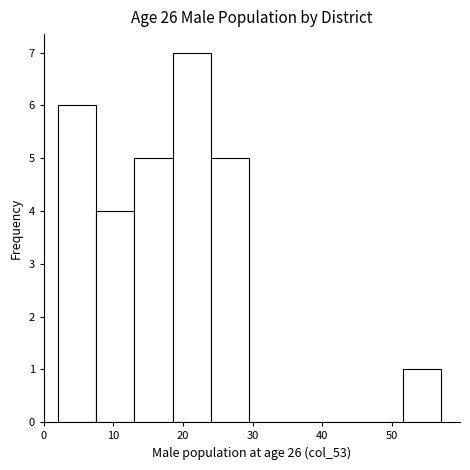

Reading left to right, list every bar in this chart as the range it spans on the x-axis followed by its height. Neither the bar edges nor the heights are printed on the chart, so give them approximately, as read against the axes.

2.0 to 7.5: 6
7.5 to 13.0: 4
13.0 to 18.5: 5
18.5 to 24.0: 7
24.0 to 29.5: 5
29.5 to 35.0: 0
35.0 to 40.5: 0
40.5 to 46.0: 0
46.0 to 51.5: 0
51.5 to 57.0: 1